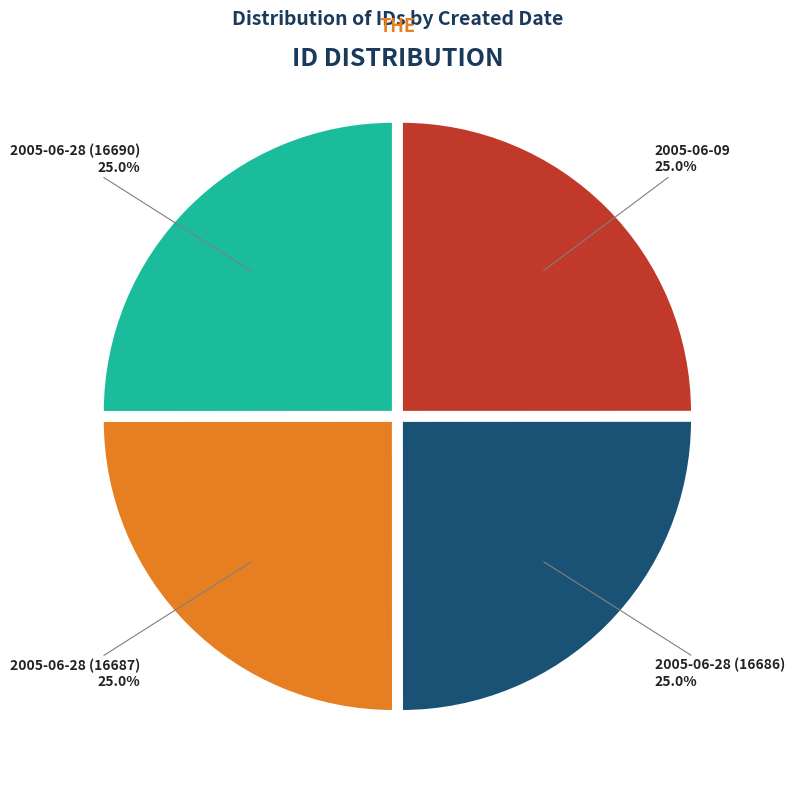

Approximately how many times larger is the value at 2005-06-28 (16690) compared to 2005-06-09?

1.0